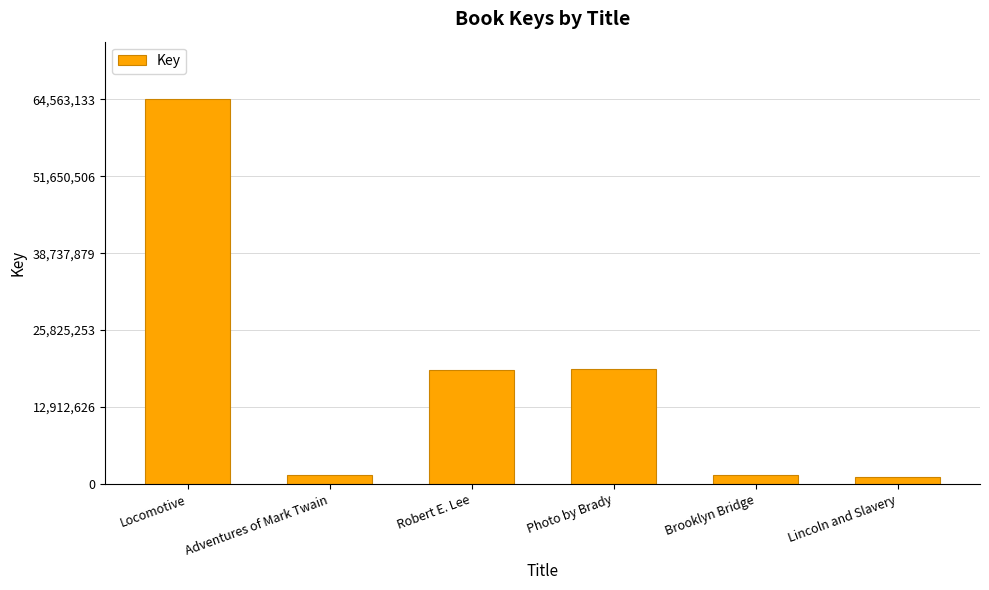

What is the change in value from Robert E. Lee to Lincoln and Slavery?

-18083933